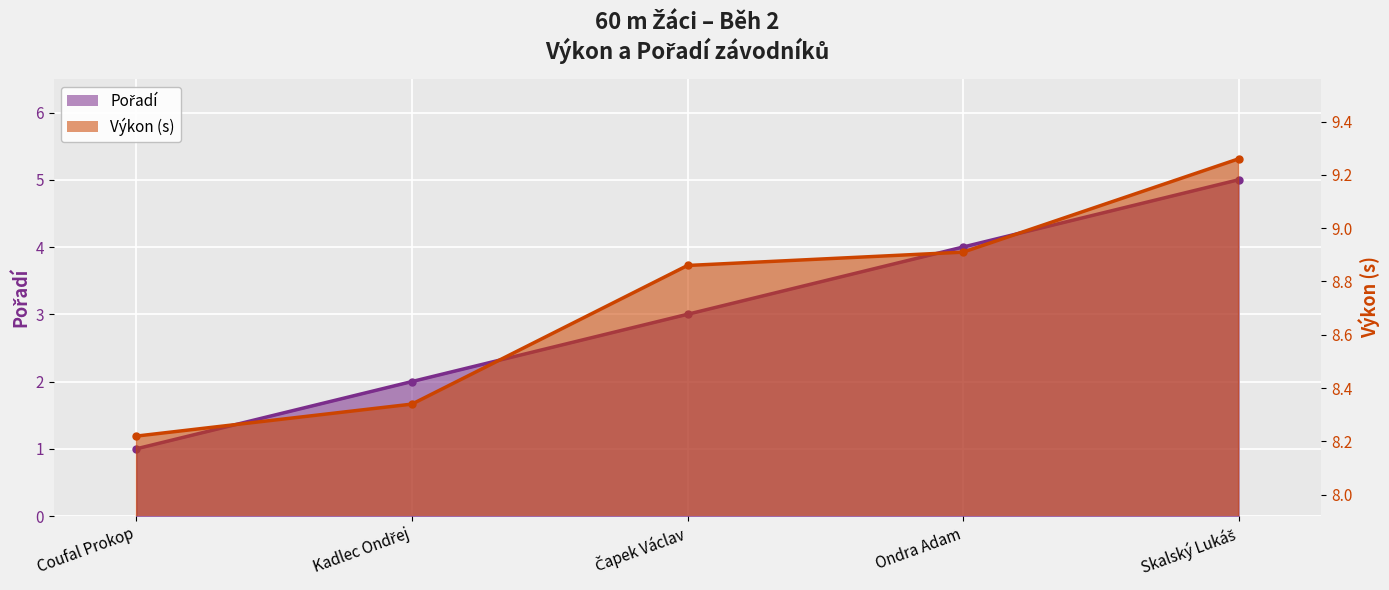

The Výkon series shows 5.7 at Čapek Václav. True or false?

False